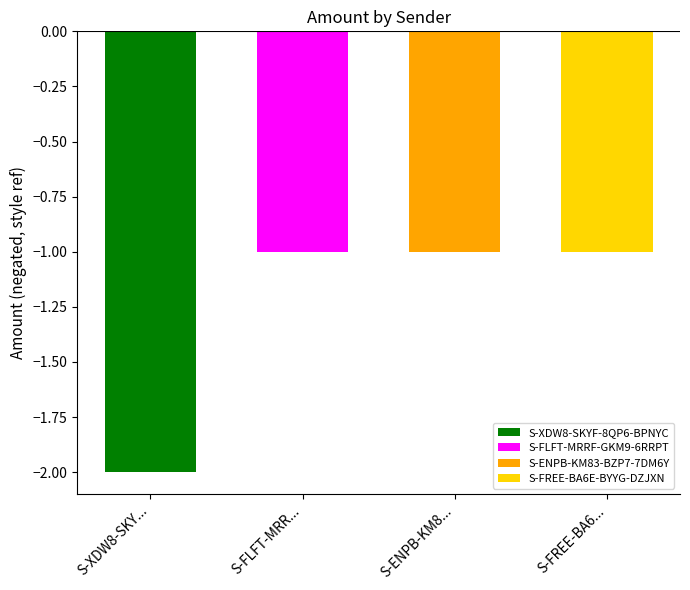

Are the bars grouped side by side (vs. stacked)?

Yes